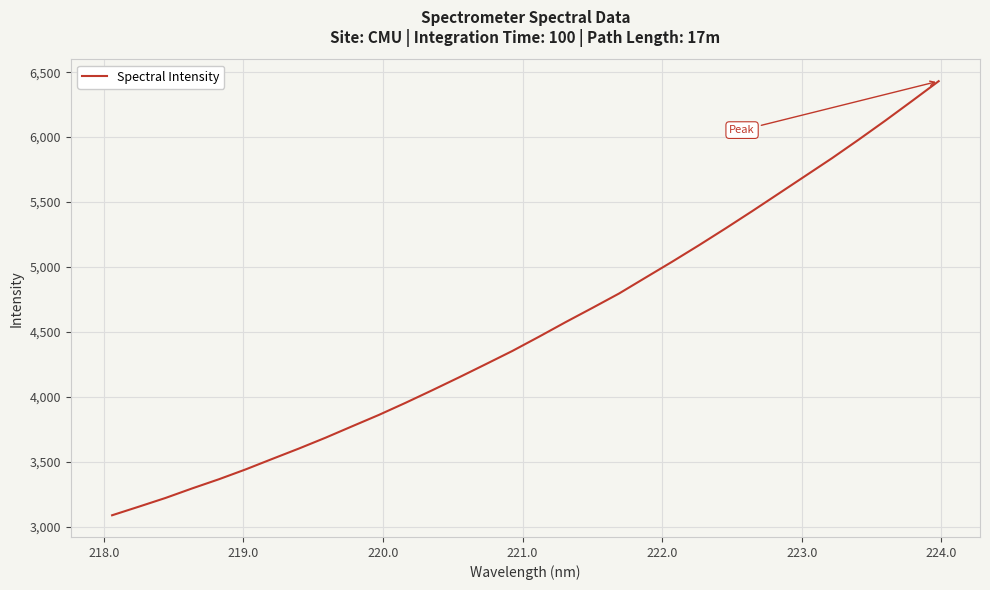

What is the maximum value shown in the chart?

6431.0